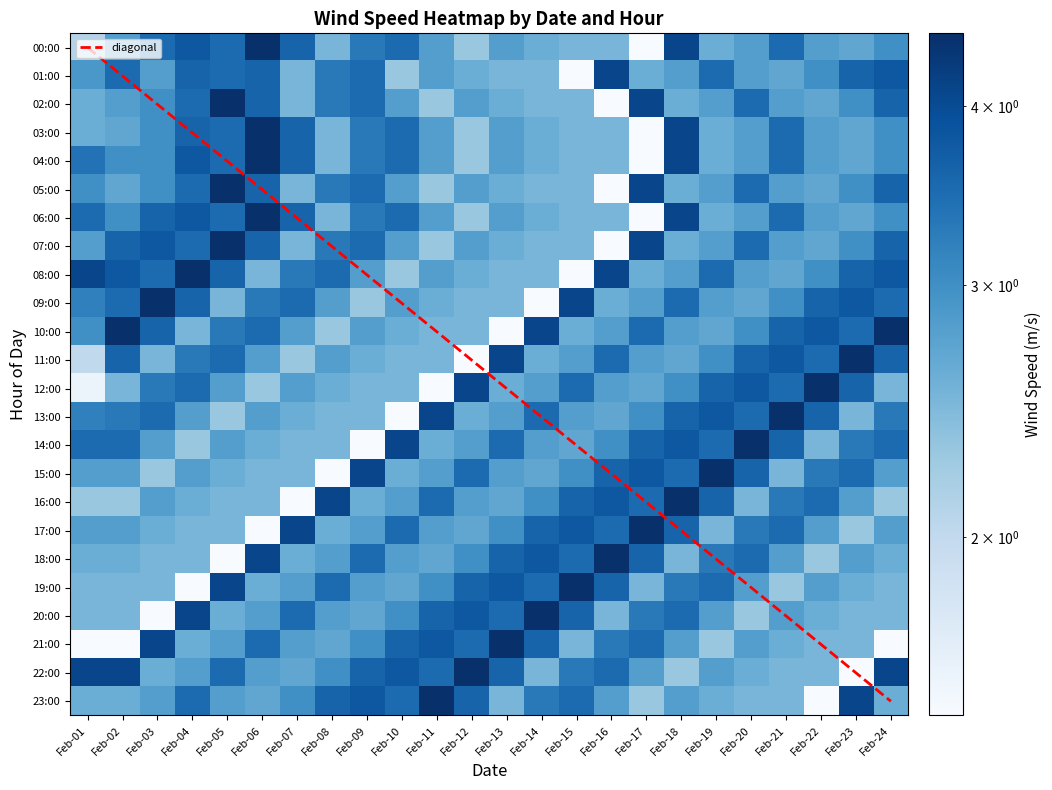

Where does the 19:00 series first go above 2?

Feb-01